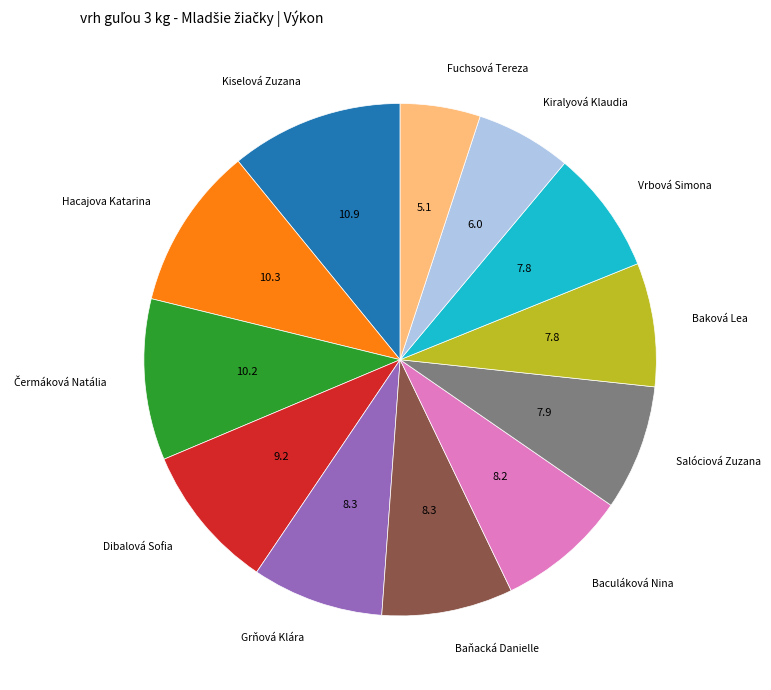

Does any single category account for the majority?

No